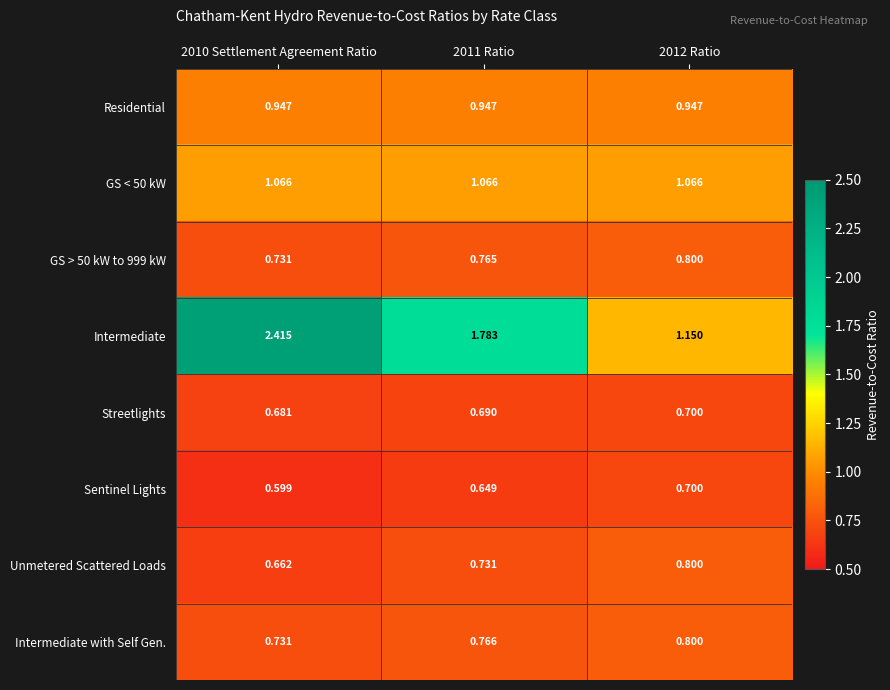

Which series changed the most between 2010 Settlement Agreement Ratio and 2012 Ratio?

Intermediate